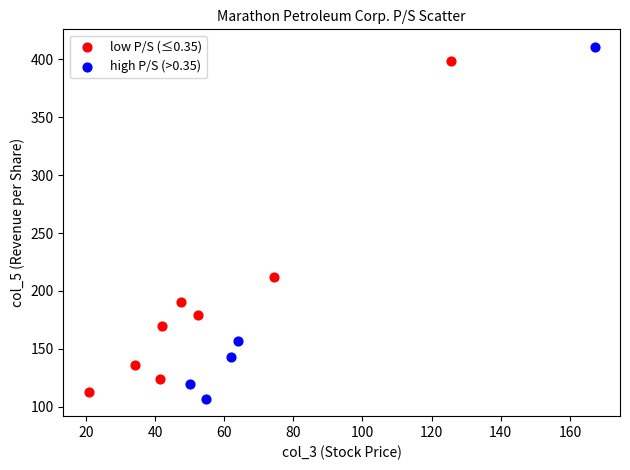

Which series has the widest spread of Y values?

high P/S (>0.35)